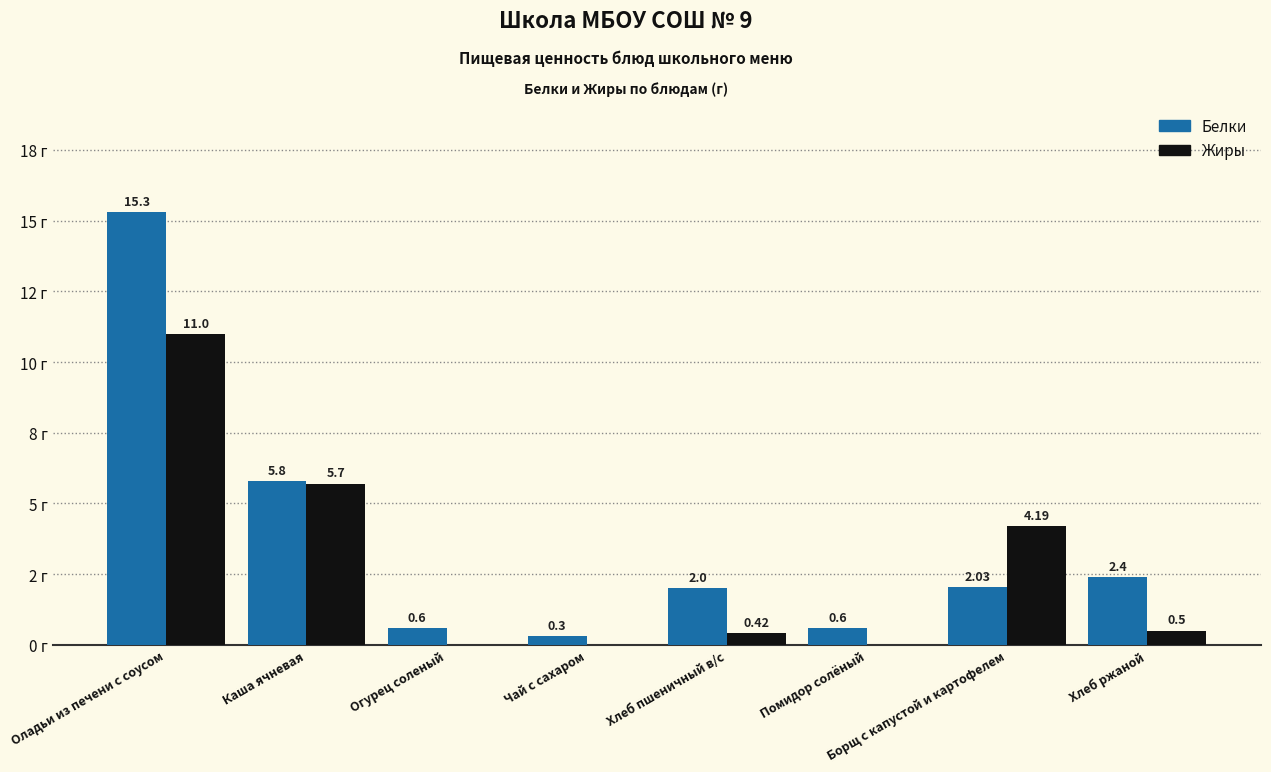

What are all the series names shown in the legend?

Белки, Жиры